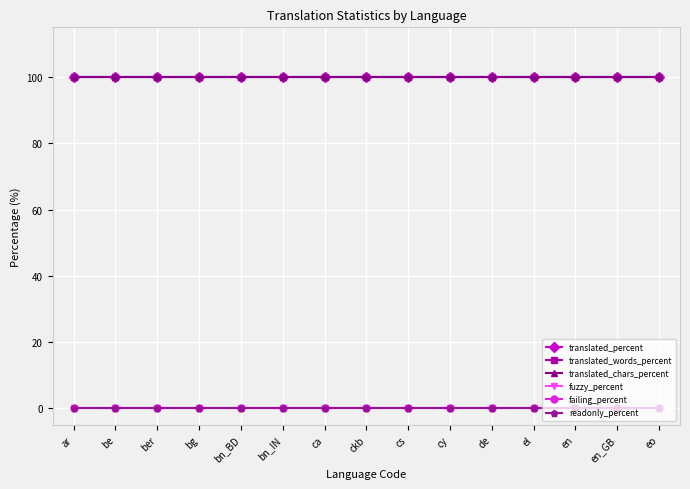

True or false: failing_percent and translated_chars_percent cross at least once.

False